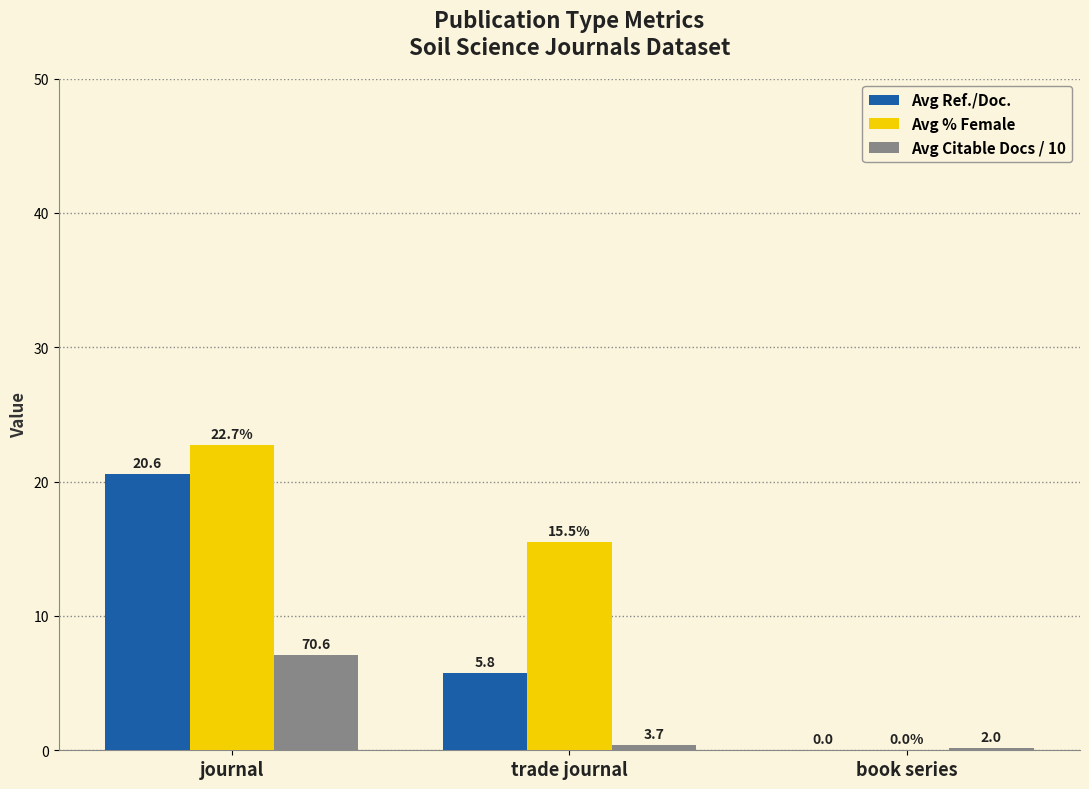

What are all the series names shown in the legend?

Avg Ref./Doc., Avg % Female, Avg Citable Docs / 10